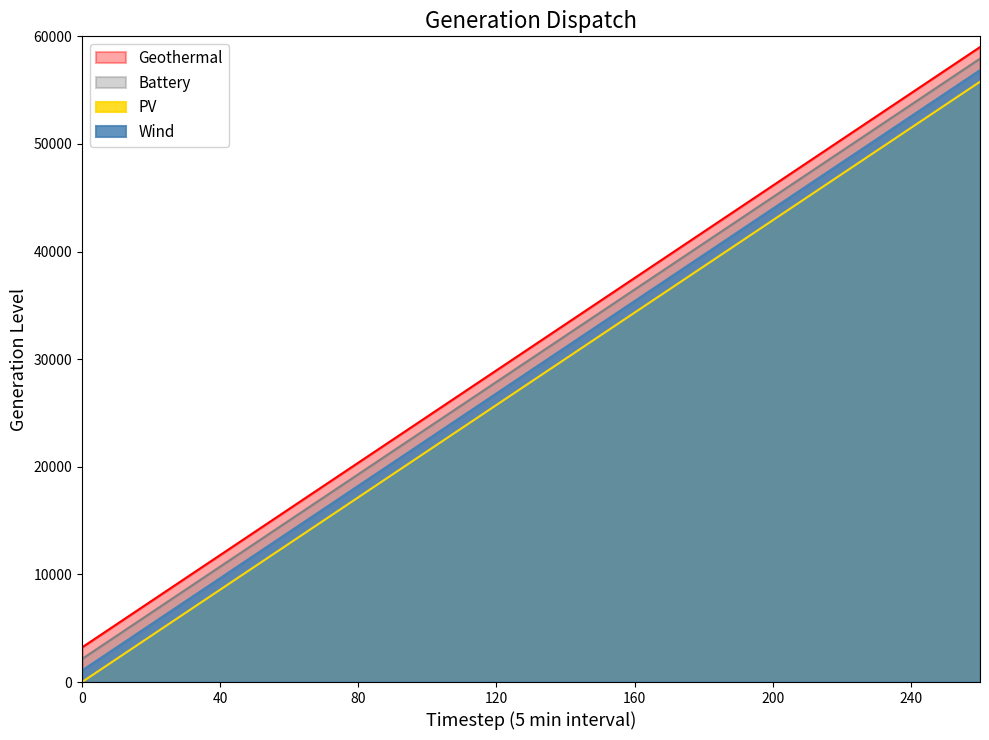

What is the value of the Battery point at the 2nd from the left?

6436.4